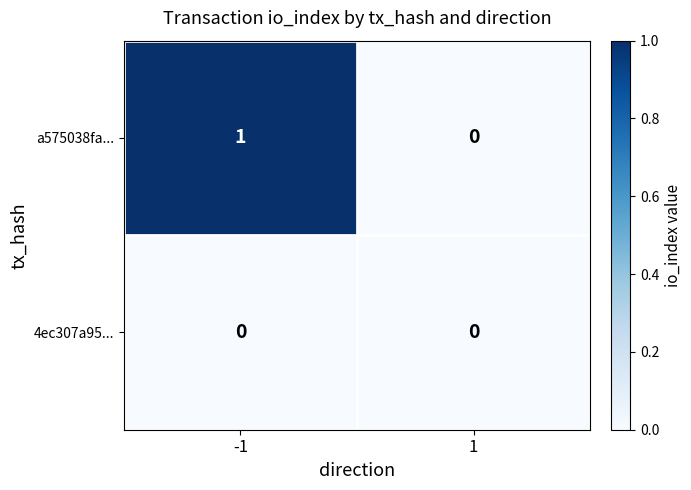

Which series has the largest total across all categories?

a575038fa...